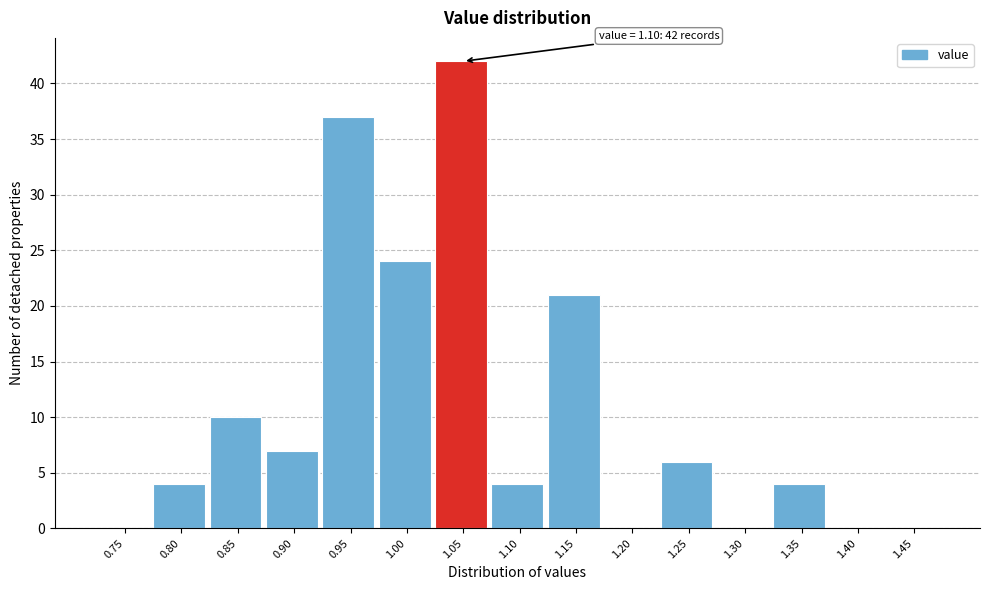

Reading right to left, list all the values displayed in this chart.

1.45=0	1.40=0	1.35=4	1.30=0	1.25=6	1.20=0	1.15=21	1.10=4	1.05=42	1.00=24	0.95=37	0.90=7	0.85=10	0.80=4	0.75=0